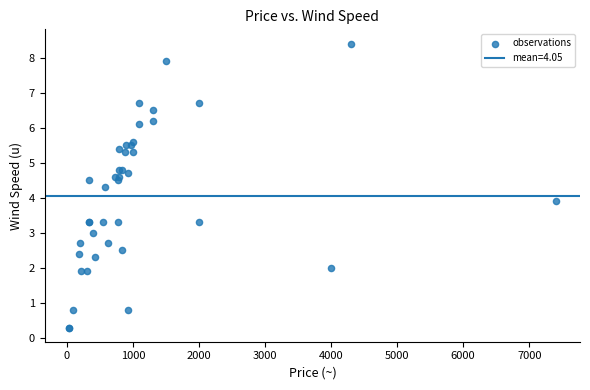

What Y value in the scatter plot is closest to 4?

3.9